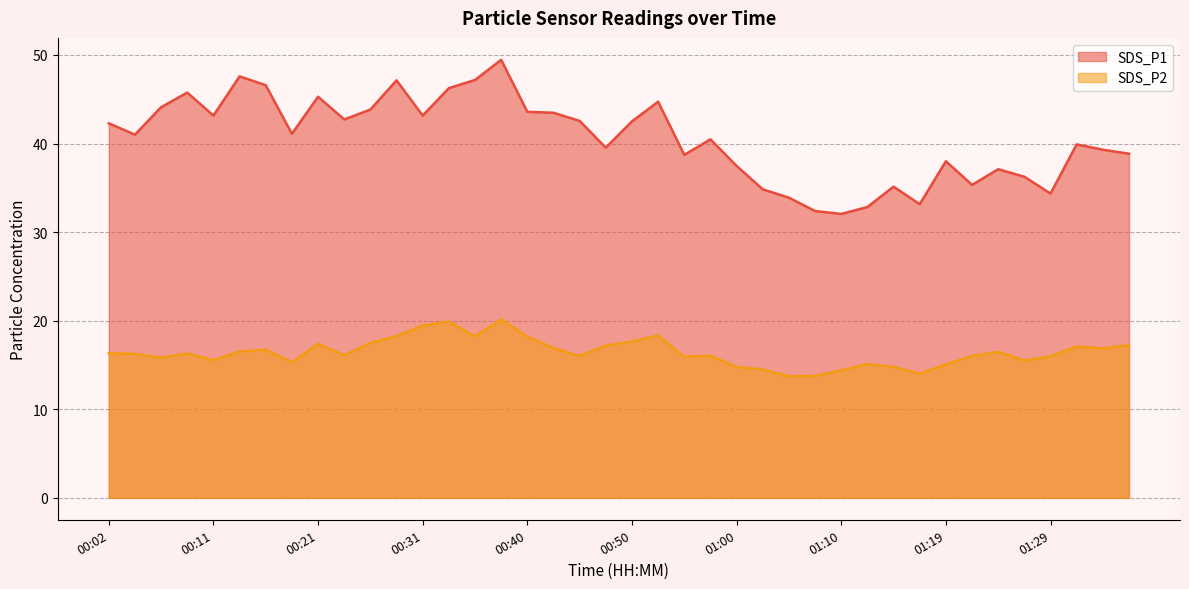

Between 00:09 and 00:50, which series saw the biggest shift?

SDS_P1